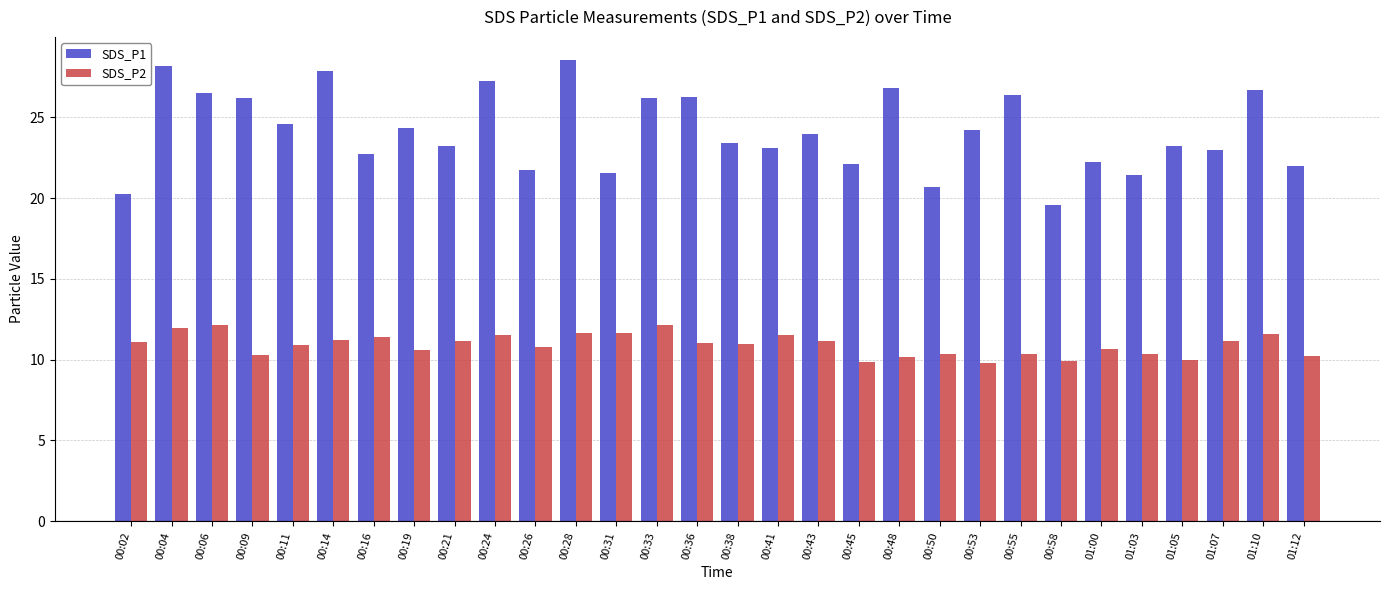

What are all the series names shown in the legend?

SDS_P1, SDS_P2